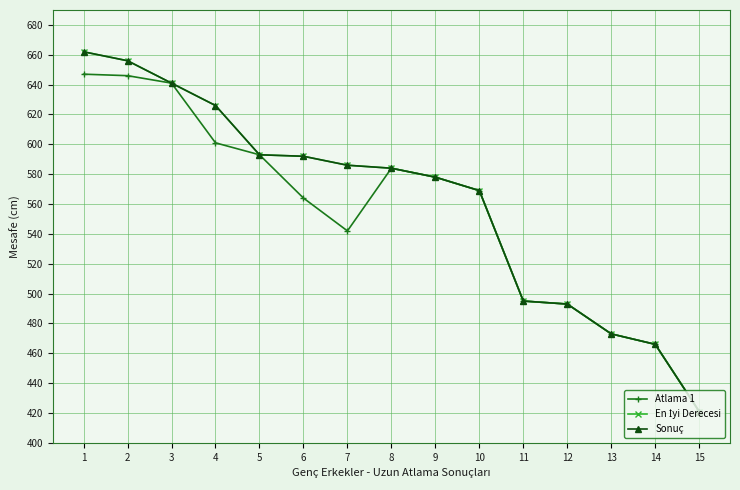

True or false: En İyi Derecesi has more than 1 points higher than both neighbors.

False